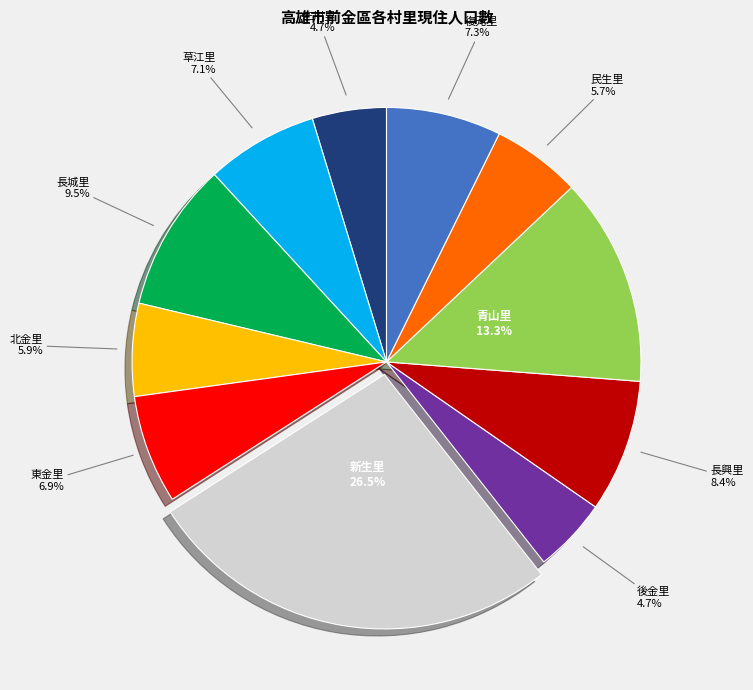

Which has a higher value, 新生里 or 東金里?

新生里